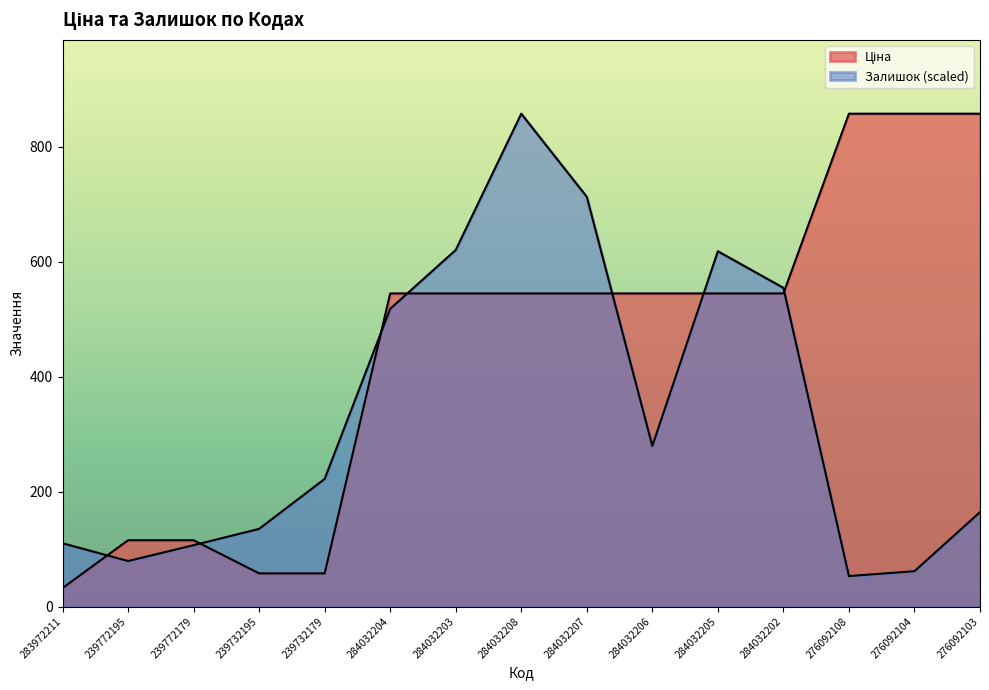

Reading left to right, list all the values displayed in this chart.

Ціна: 283972211=32.0	239772195=115.4	239772179=115.4	239732195=57.7	239732179=57.7	284032204=545.0	284032203=545.0	284032208=545.0	284032207=545.0	284032206=545.0	284032205=545.0	284032202=545.0	276092108=857.9	276092104=857.9	276092103=857.9
Залишок: 283972211=110.1	239772195=79.2	239772179=106.8	239732195=135.2	239732179=222.1	284032204=518.3	284032203=620.7	284032208=857.9	284032207=713.1	284032206=279.6	284032205=618.4	284032202=554.7	276092108=53.0	276092104=61.5	276092103=164.3